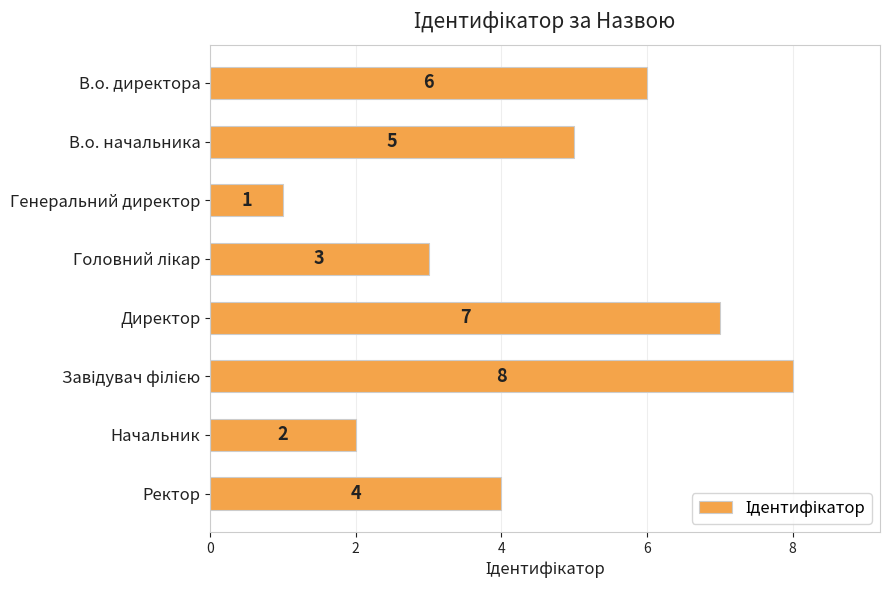

Count the values in the range 3 to 7.

5